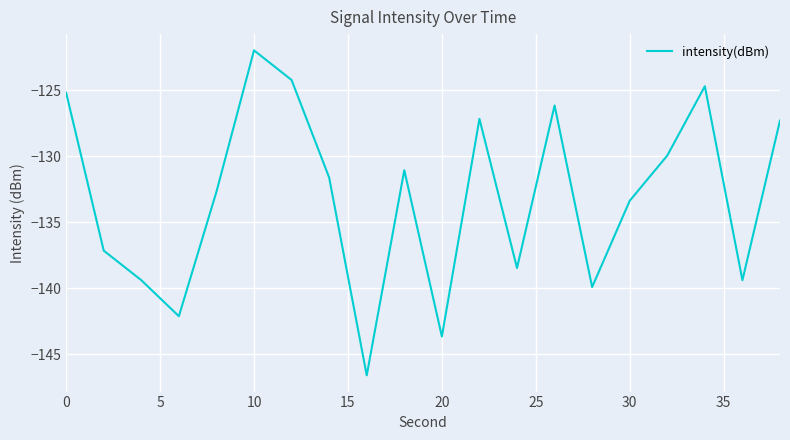

What is the difference between the maximum and minimum values?

24.6